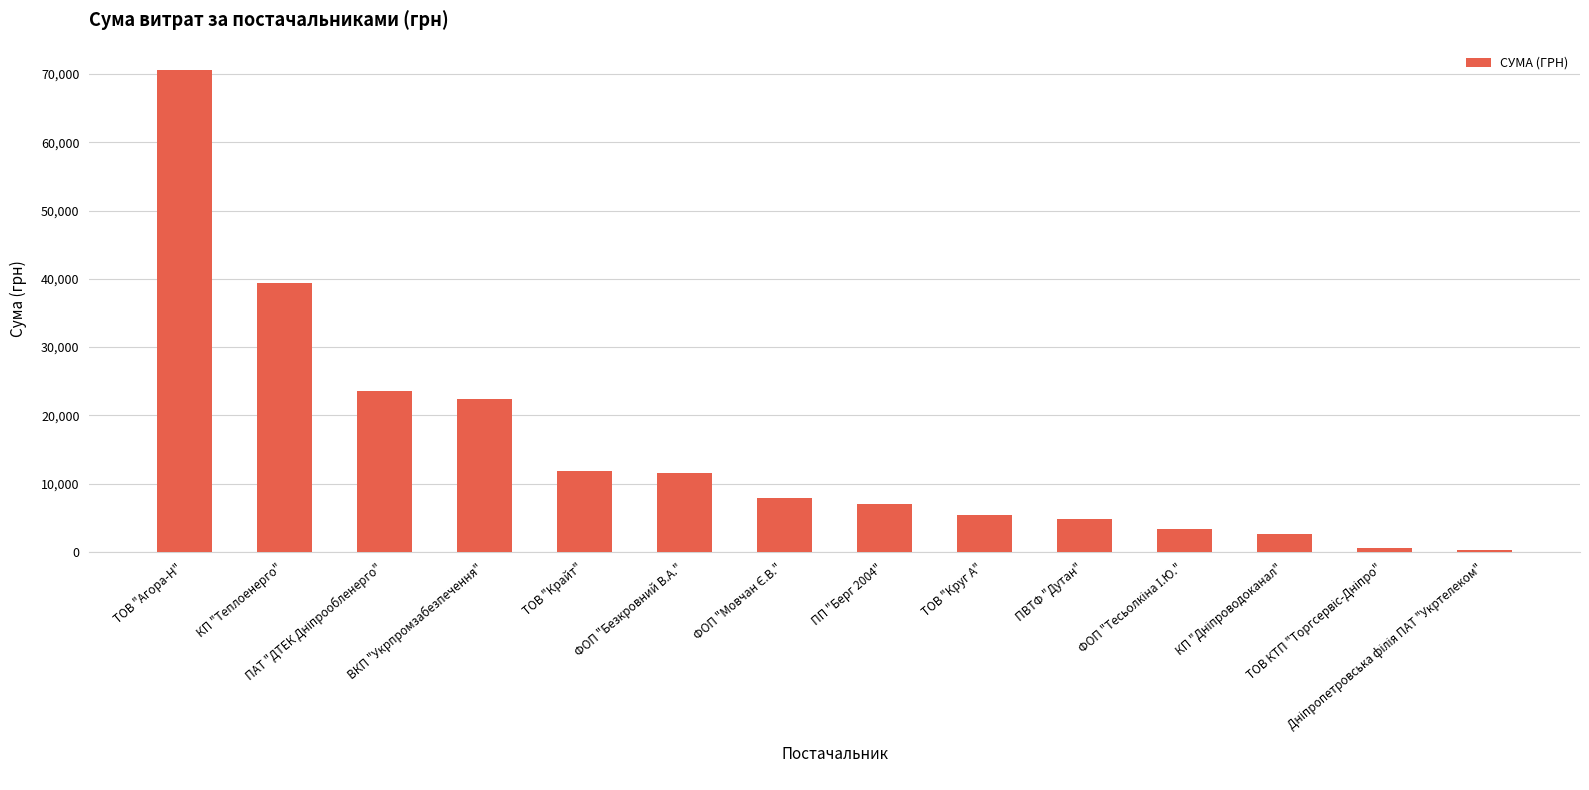

What is the difference between the second highest and second lowest values?

38871.5